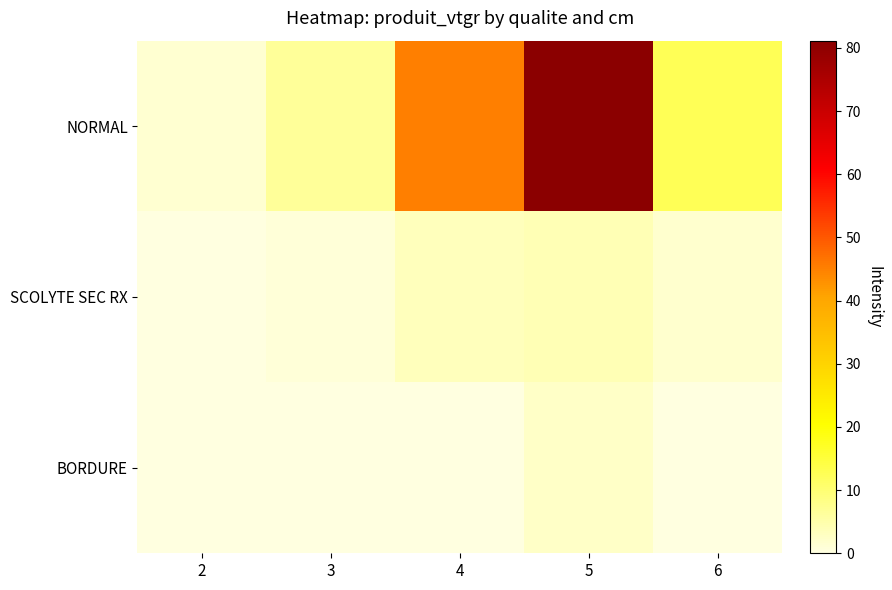

At which category is the sum across all series the highest?

5